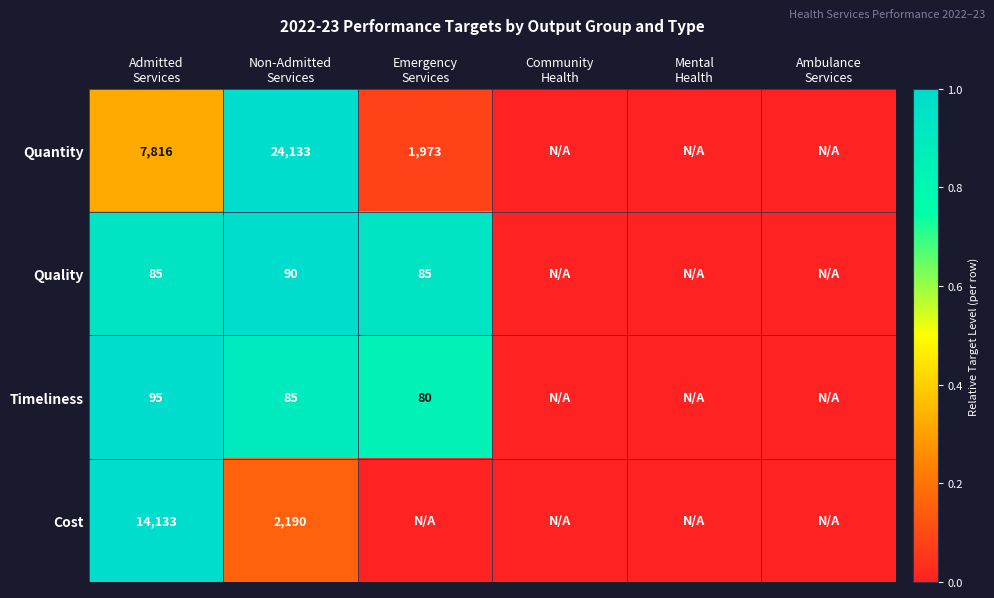

Which series has the widest spread of values?

Quantity